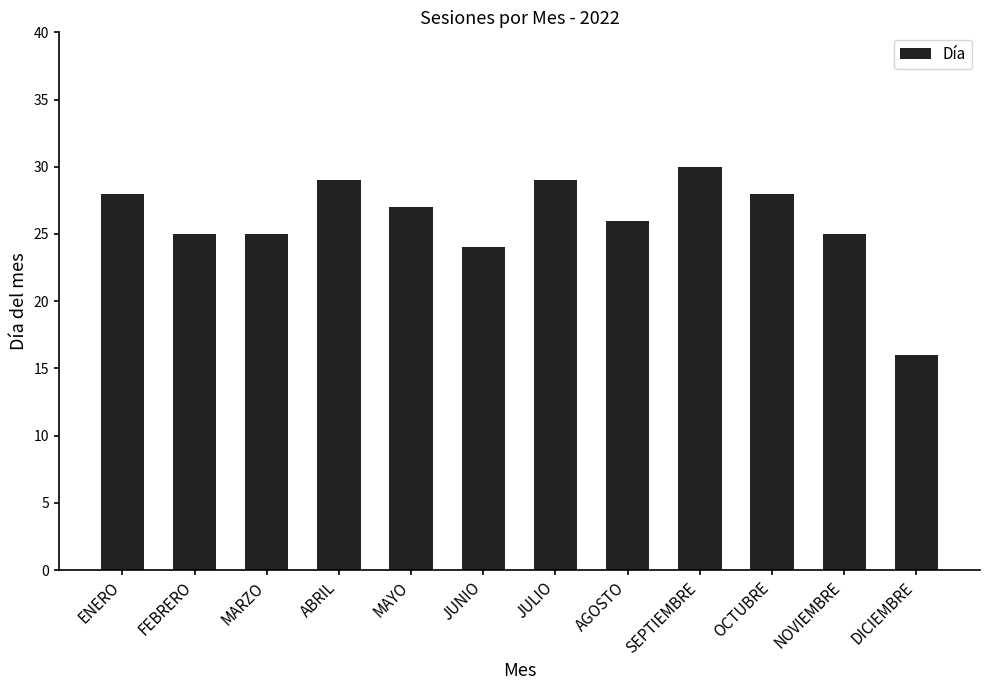

What is the sum of all values?

312